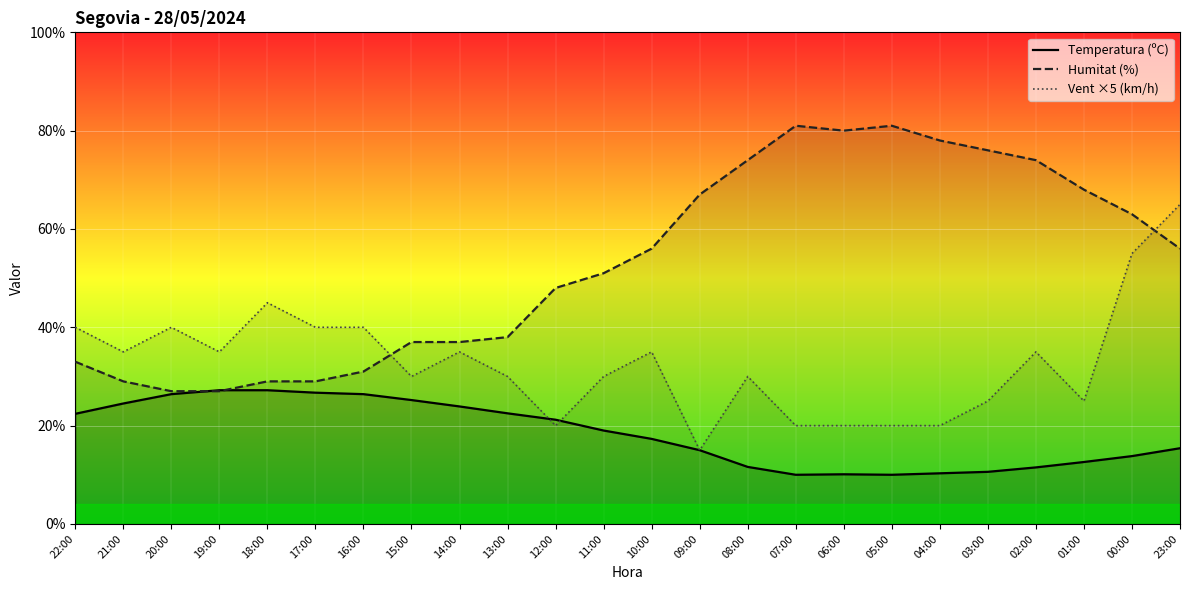

Which label corresponds to the largest value in the chart?

07:00